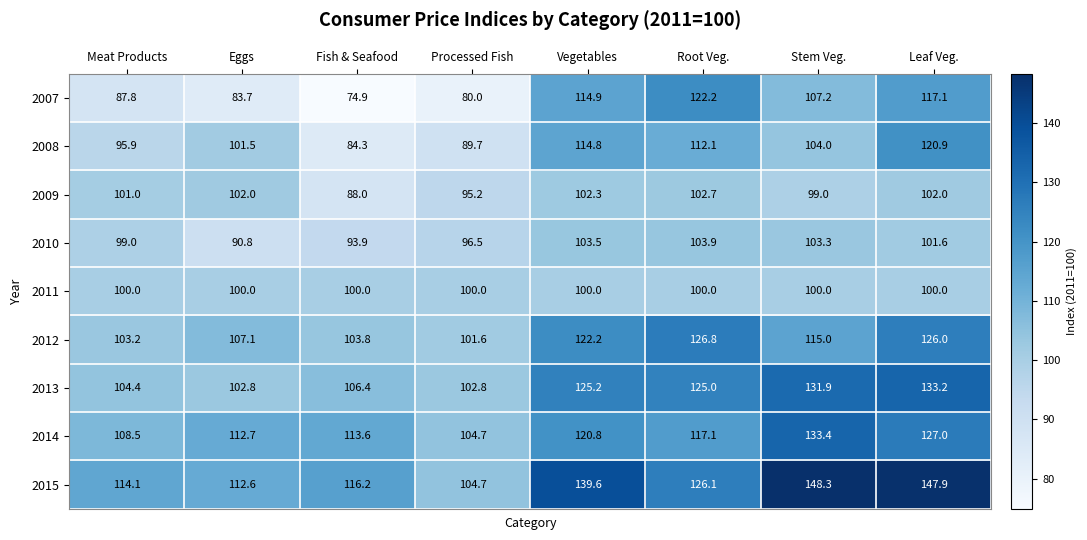

At which category is the sum across all series the highest?

Leaf Veg.